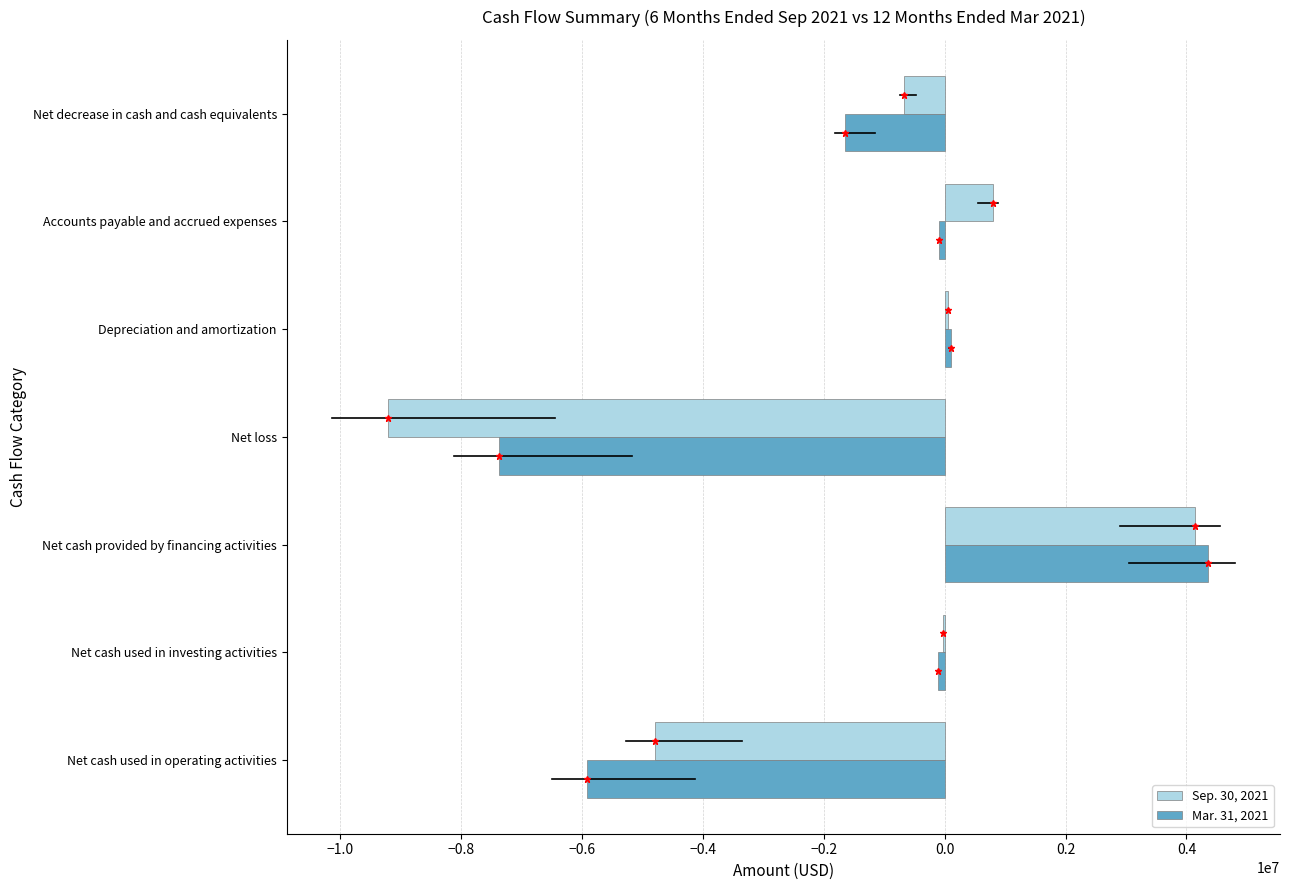

Which series has the largest total across all categories?

Sep. 30, 2021